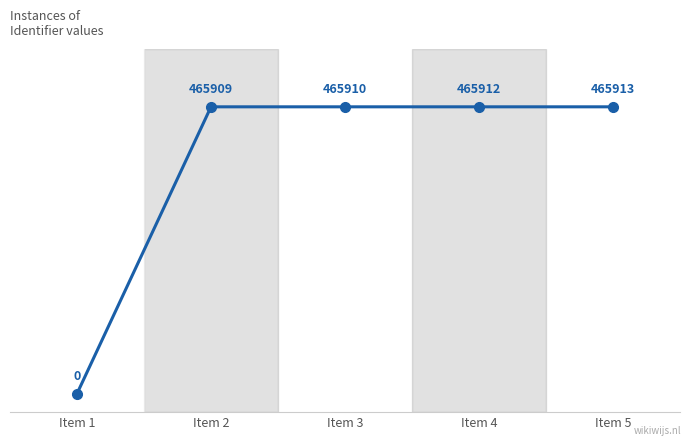

List the labels in order of value, smallest first.

Item 1, Item 2, Item 3, Item 4, Item 5